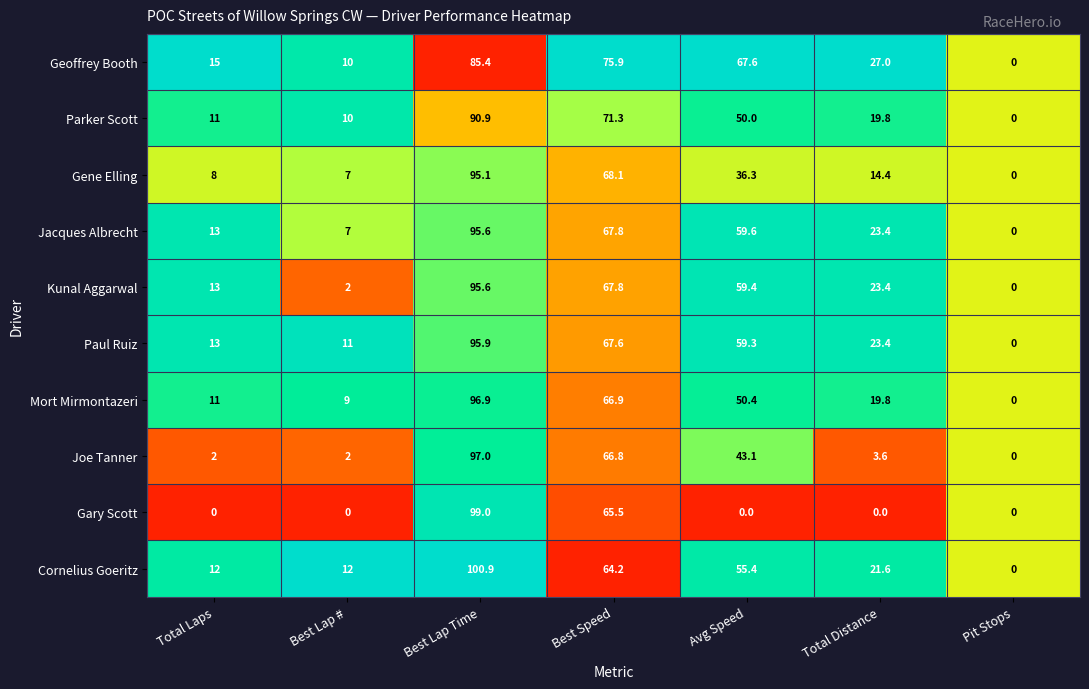

Which series has the widest spread of values?

Cornelius Goeritz